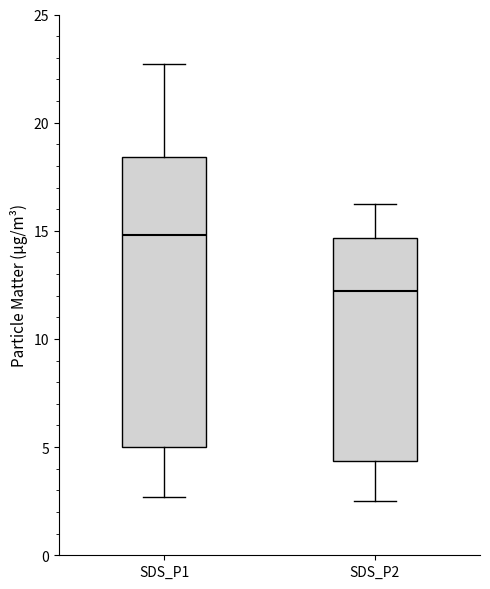

Where does the upper whisker of the box for SDS_P1 end on the y-axis? The values are not printed on the chart, so give them approximately, as read against the axis.

22.5